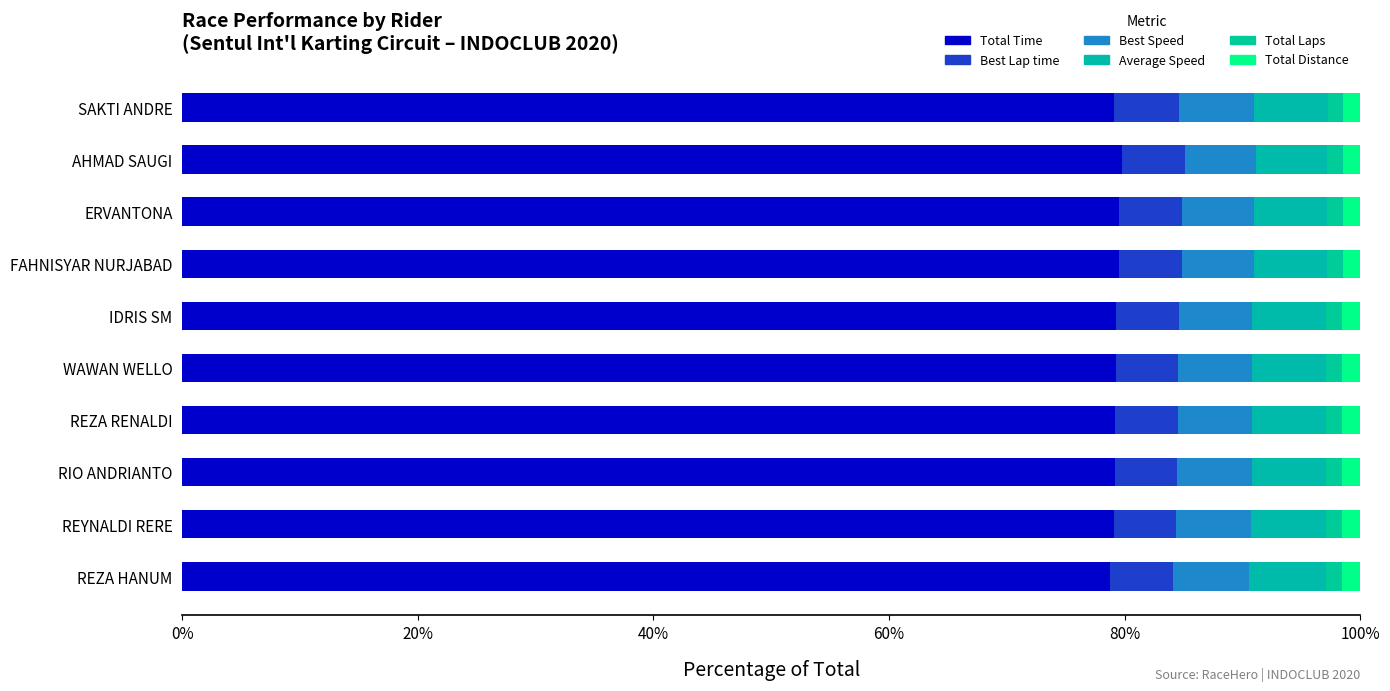

What are all the series names shown in the legend?

Total Time, Best Lap time, Best Speed, Average Speed, Total Laps, Total Distance